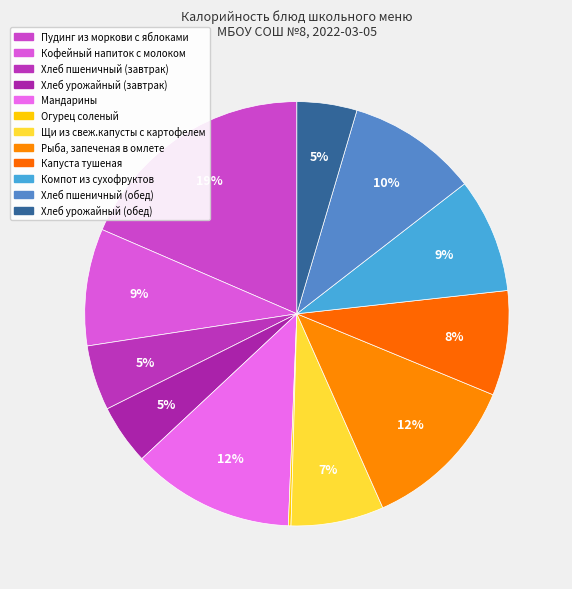

Which slice is the largest?

Пудинг из моркови с яблоками